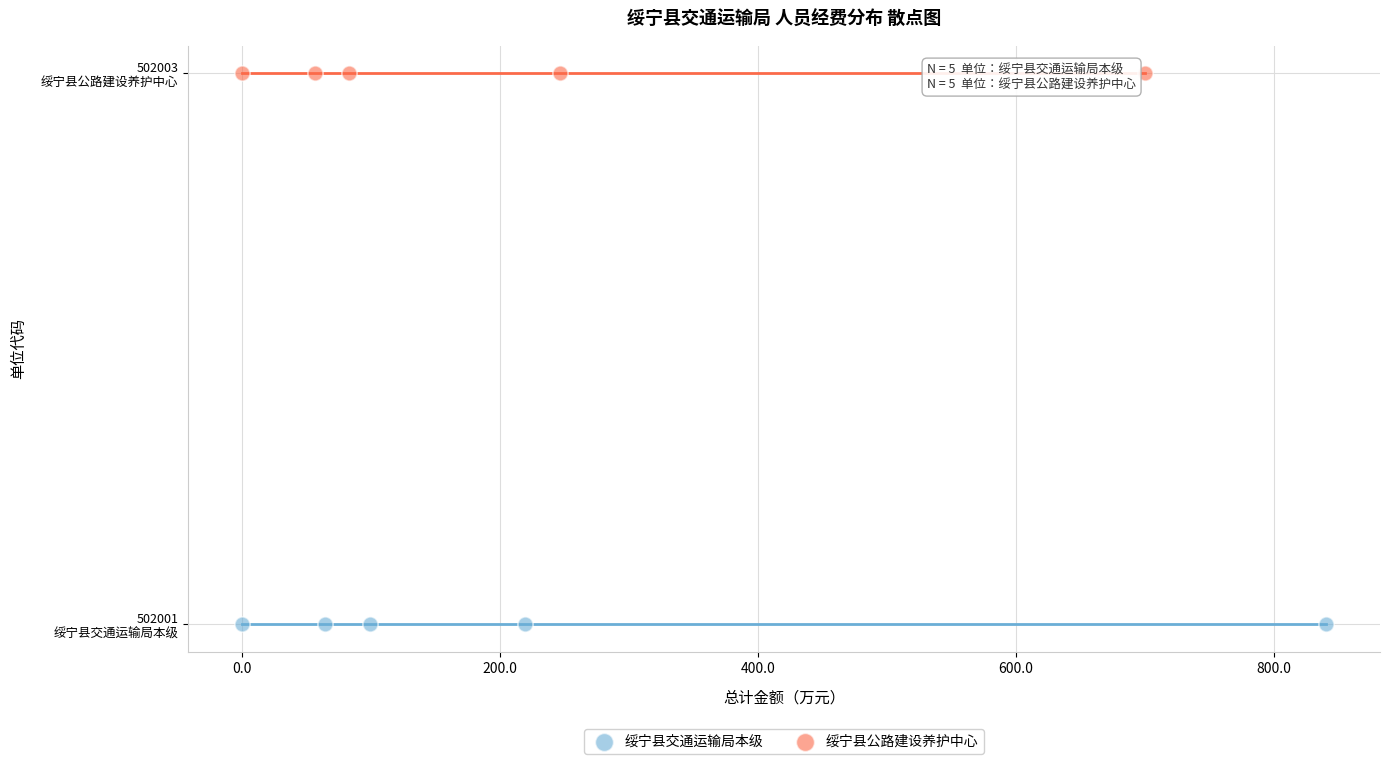

What are all the series names shown in the legend?

绥宁县交通运输局本级, 绥宁县公路建设养护中心